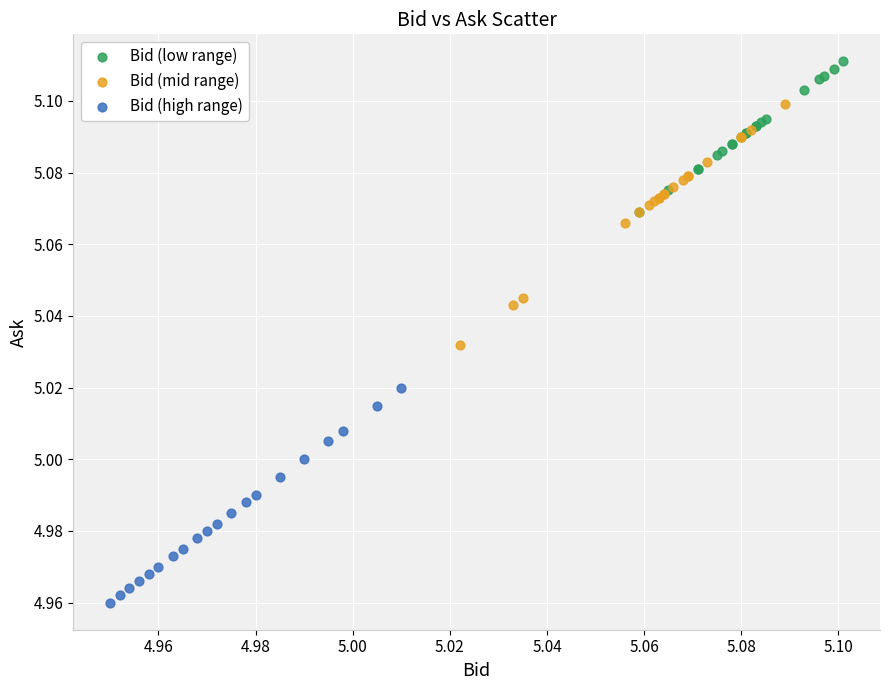

Which series reaches the maximum Y coordinate?

Bid (low range)